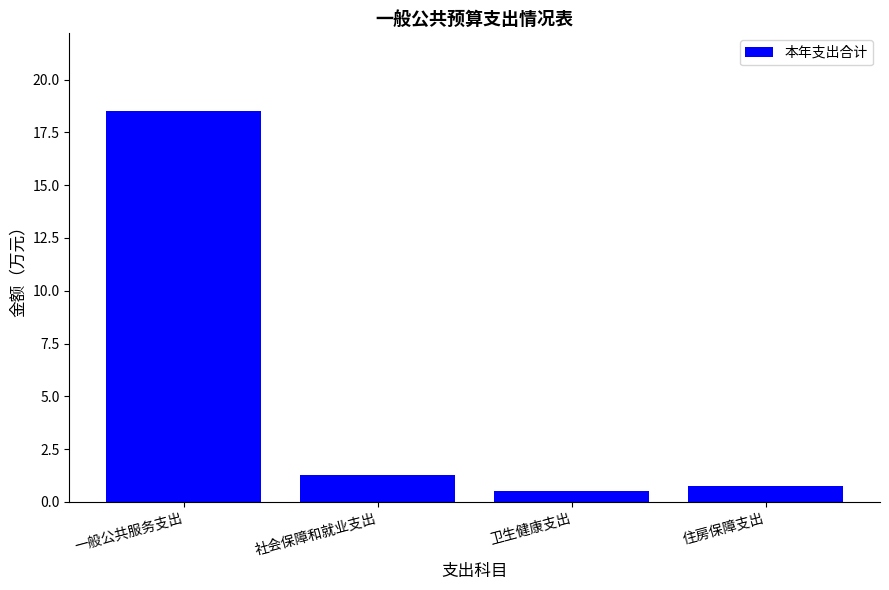

What is the difference between the values at 一般公共服务支出 and 住房保障支出?

17.7